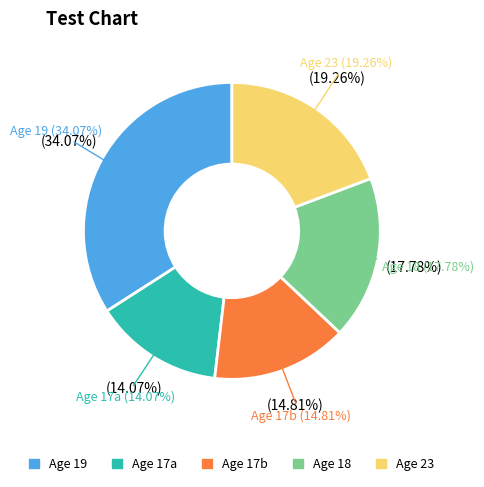

To the nearest percent, what is the difference between the 19 and 17 slice percentages?

20%